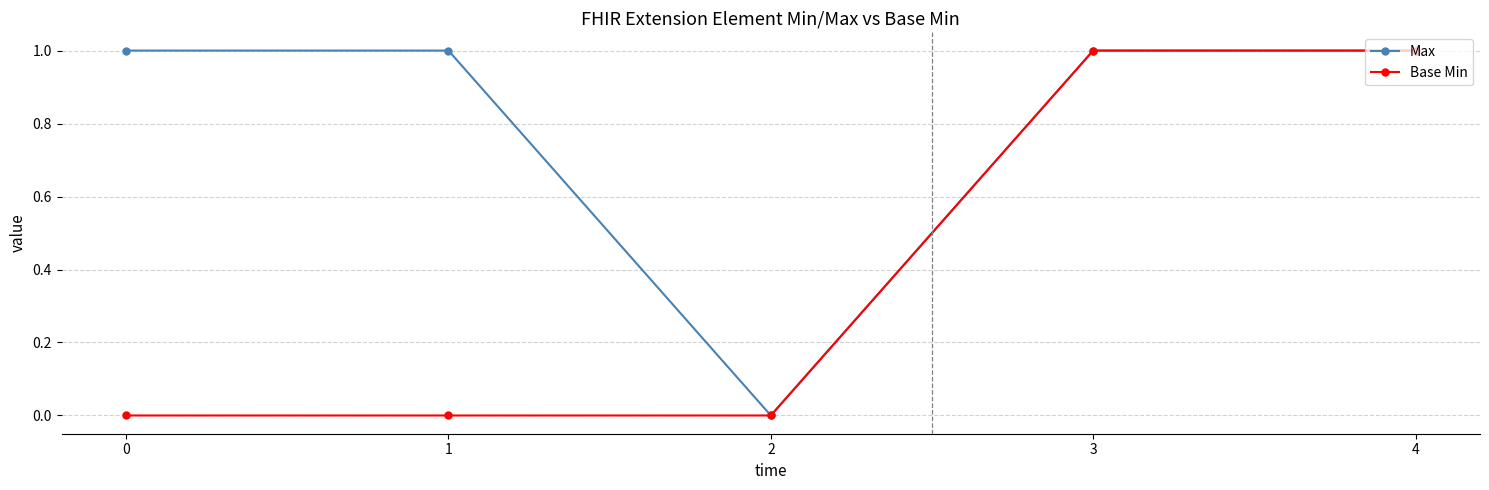

The value of Max at 1 is 1. True or false?

True